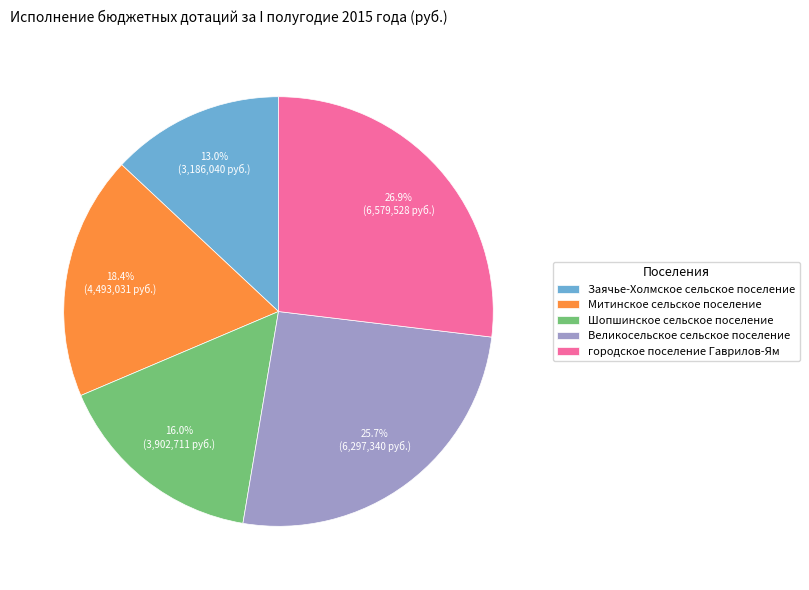

Count the number of slices in the pie.

5